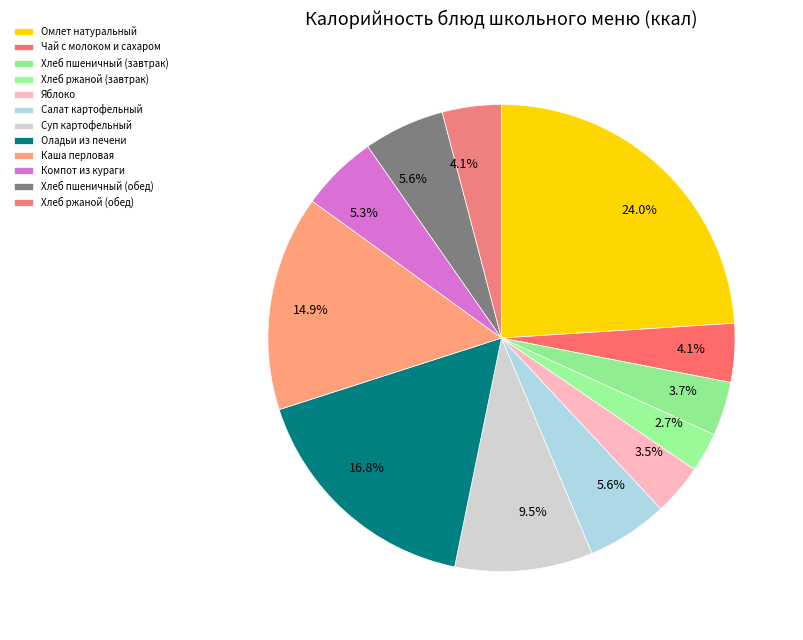

How many slices are in this pie chart?

12